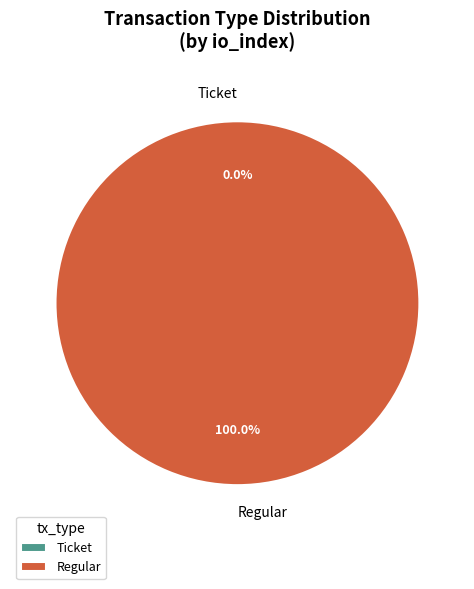

Which category accounts for the majority?

Regular